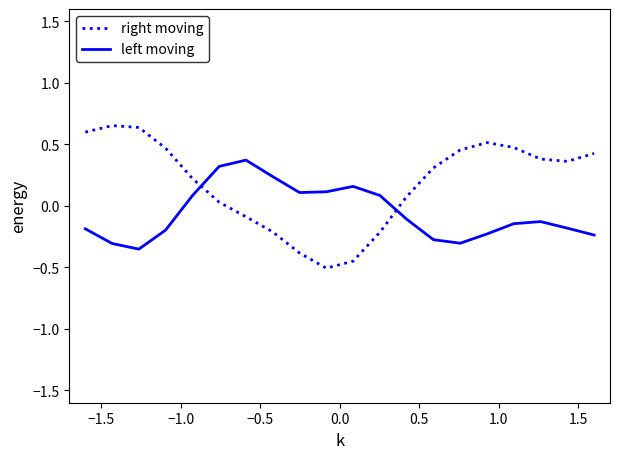

Which series has the largest total across all categories?

right moving